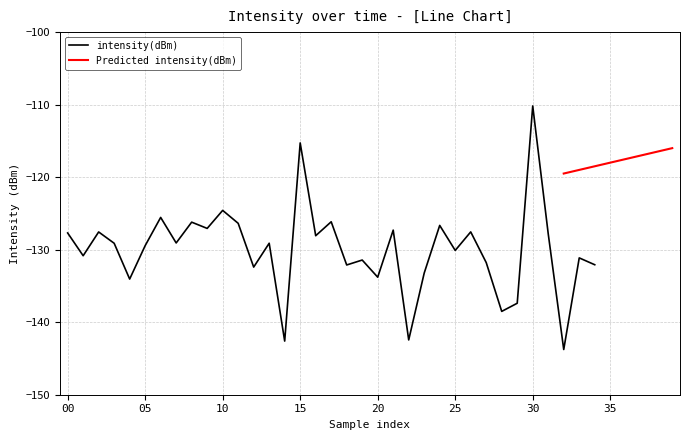

What is the approximate value of intensity(dBm) at 20?

-133.8